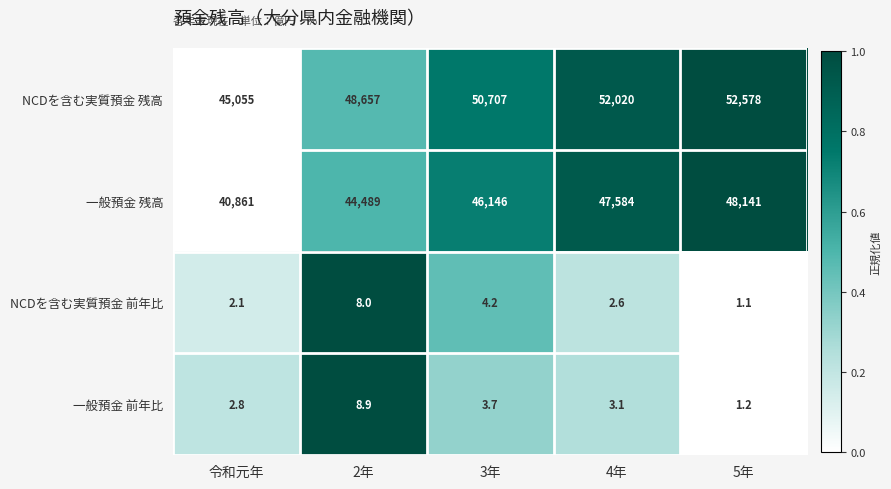

Reading right to left, extract all data points from this chart.

NCDを含む実質預金 残高: 52578.0	52020.0	50707.0	48657.0	45055.0
一般預金 残高: 48141.0	47584.0	46146.0	44489.0	40861.0
NCDを含む実質預金 前年比: 1.1	2.6	4.2	8.0	2.1
一般預金 前年比: 1.2	3.1	3.7	8.9	2.8